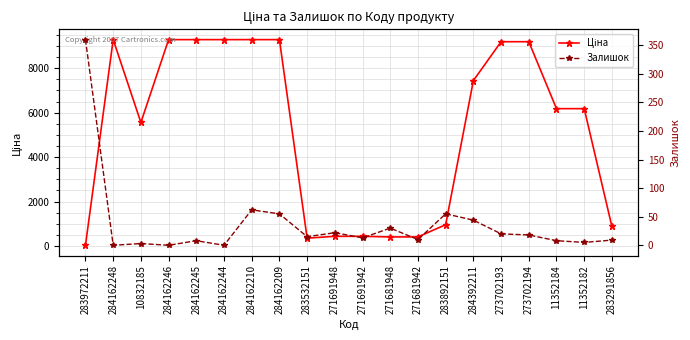

At which category does Ціна reach its first local valley?

10832185